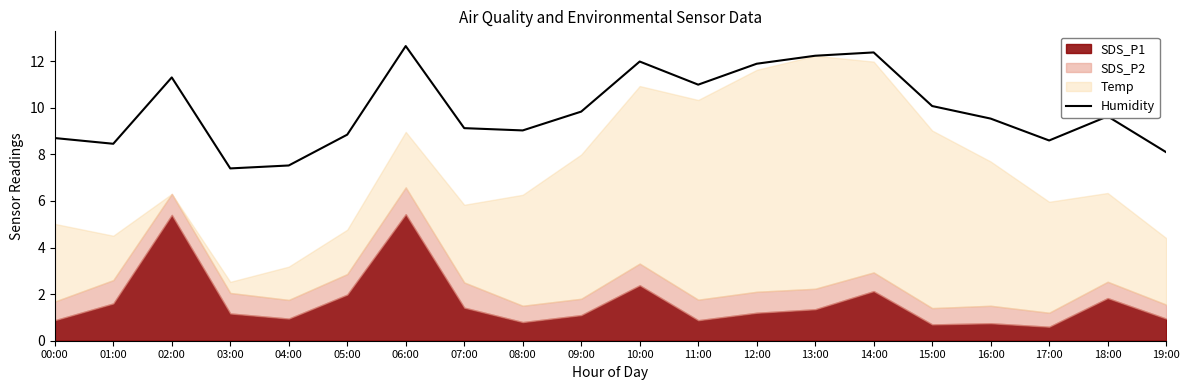

Which label corresponds to the largest value in the chart?

06:00